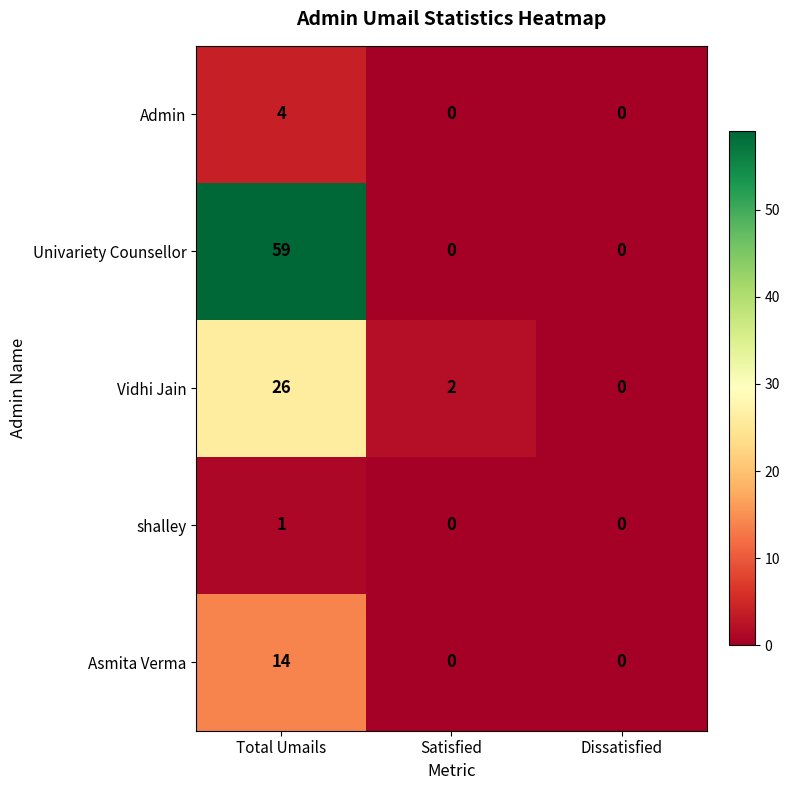

At which category is the sum across all series the highest?

Total Umails